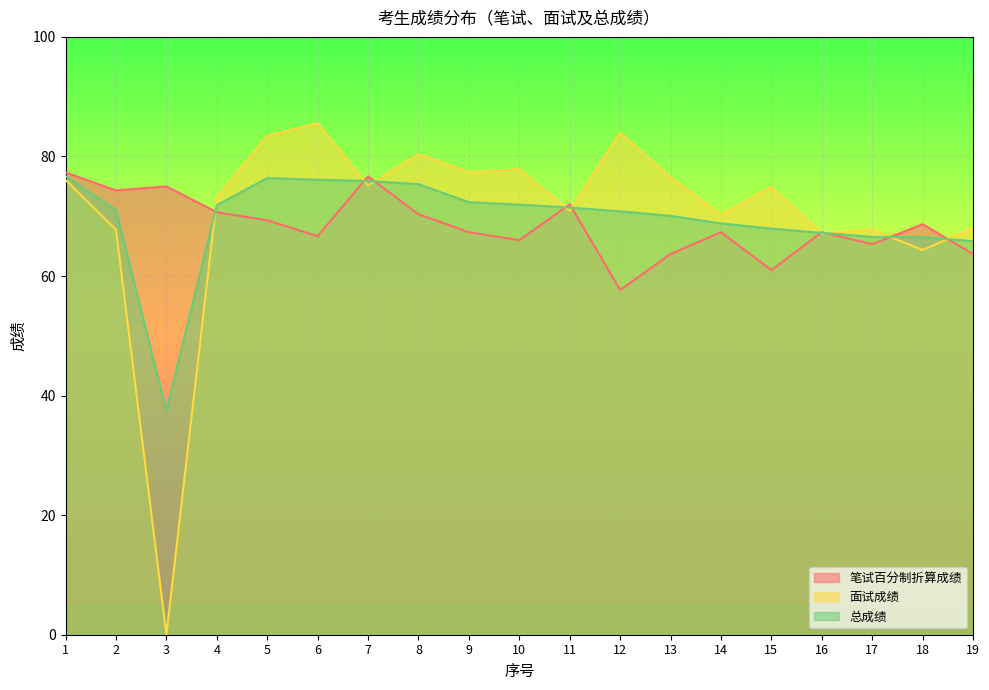

What is the difference between the 总成绩 values at 8 and 2?

4.3